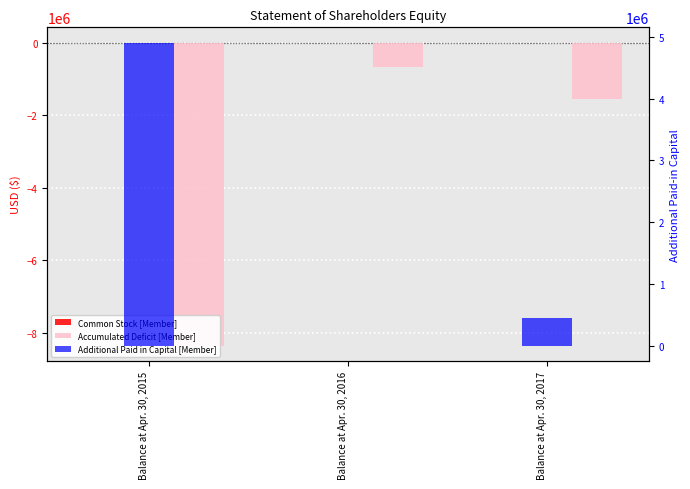

True or false: Additional Paid in Capital [Member] has a value of 97245 at Balance at Apr. 30, 2017.

False